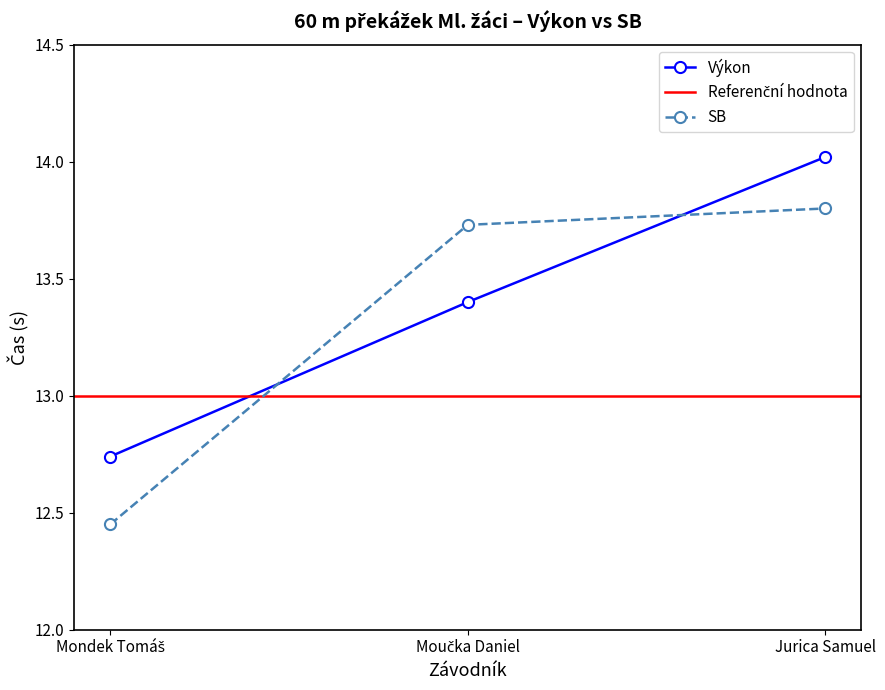

Is the value of Výkon at Jurica Samuel greater than the value of SB at Jurica Samuel?

Yes